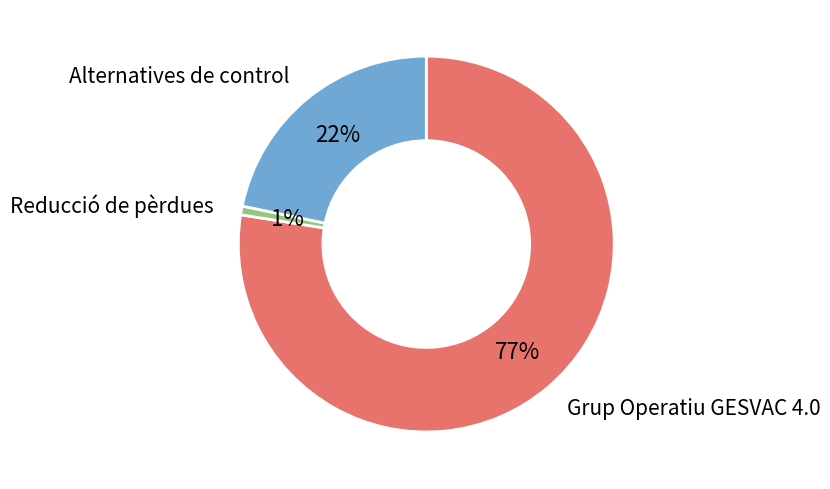

True or false: Alternatives de control accounts for 22% of the total.

True